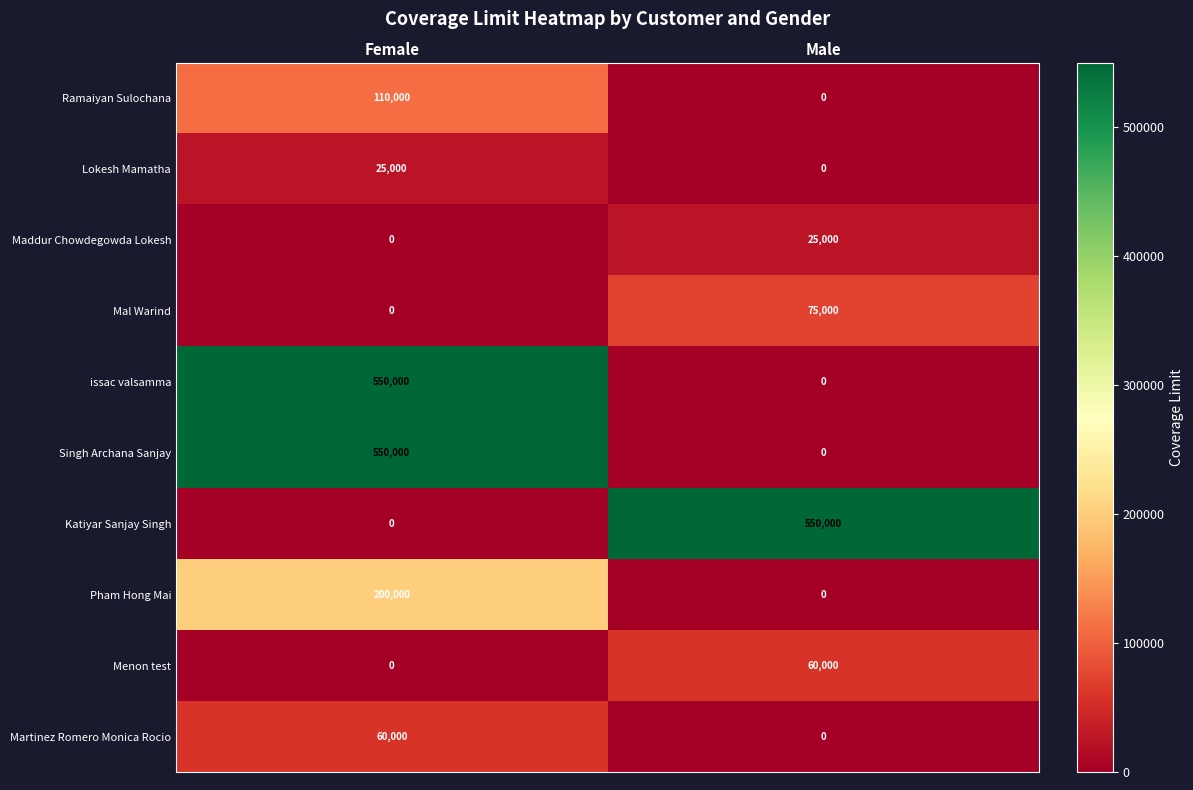

Rank the categories by Singh Archana Sanjay value from lowest to highest.

Male, Female